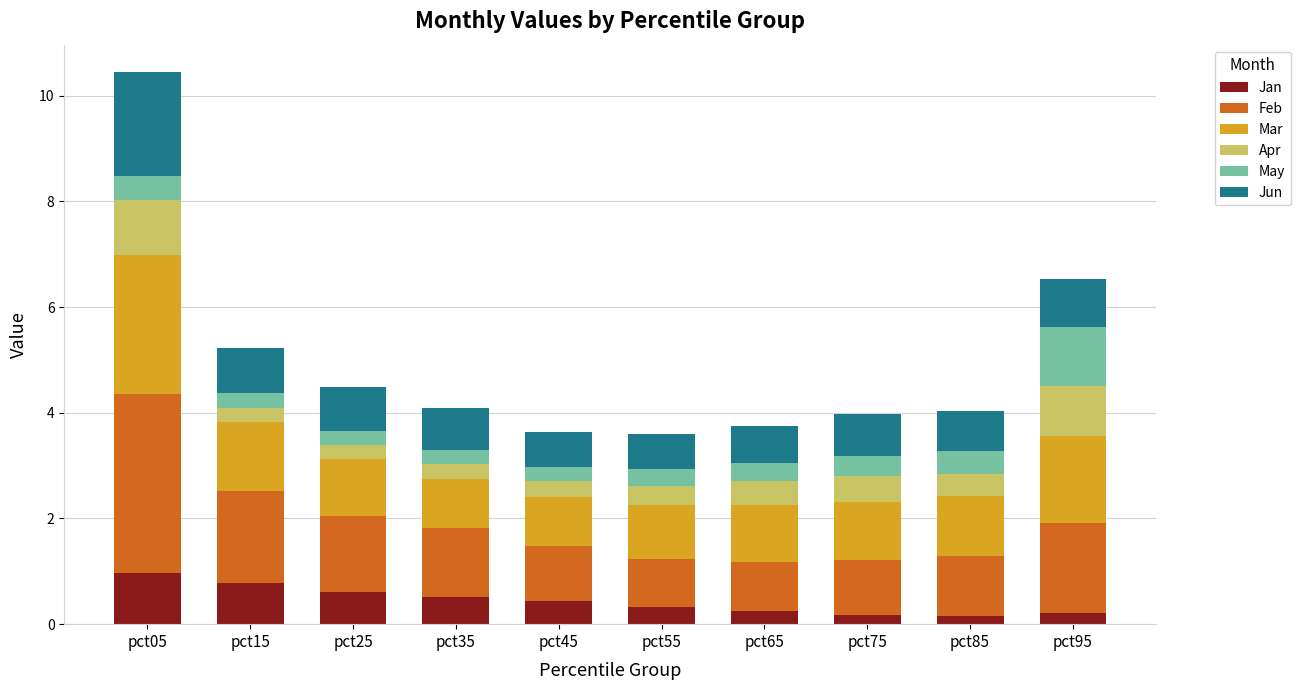

The value of Jan at pct25 is 0.6. True or false?

True